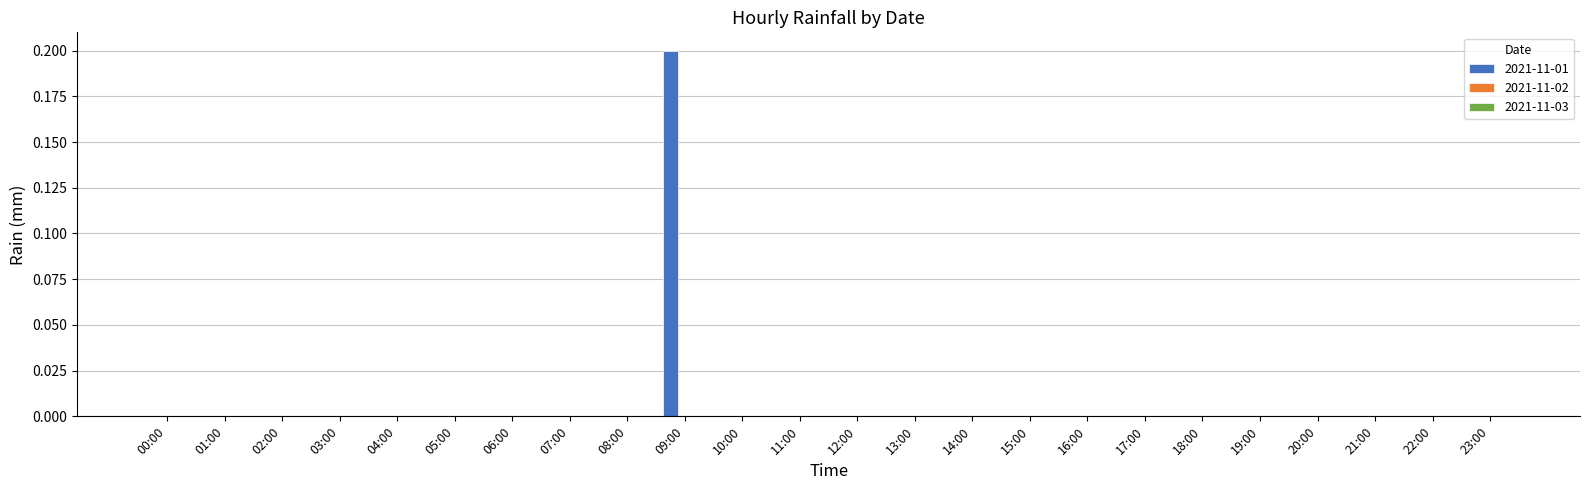

Reading left to right, what are all the values shown in this chart?

00:00=0.0	01:00=0.0	02:00=0.0	03:00=0.0	04:00=0.0	05:00=0.0	06:00=0.0	07:00=0.0	08:00=0.0	09:00=0.2	10:00=0.0	11:00=0.0	12:00=0.0	13:00=0.0	14:00=0.0	15:00=0.0	16:00=0.0	17:00=0.0	18:00=0.0	19:00=0.0	20:00=0.0	21:00=0.0	22:00=0.0	23:00=0.0